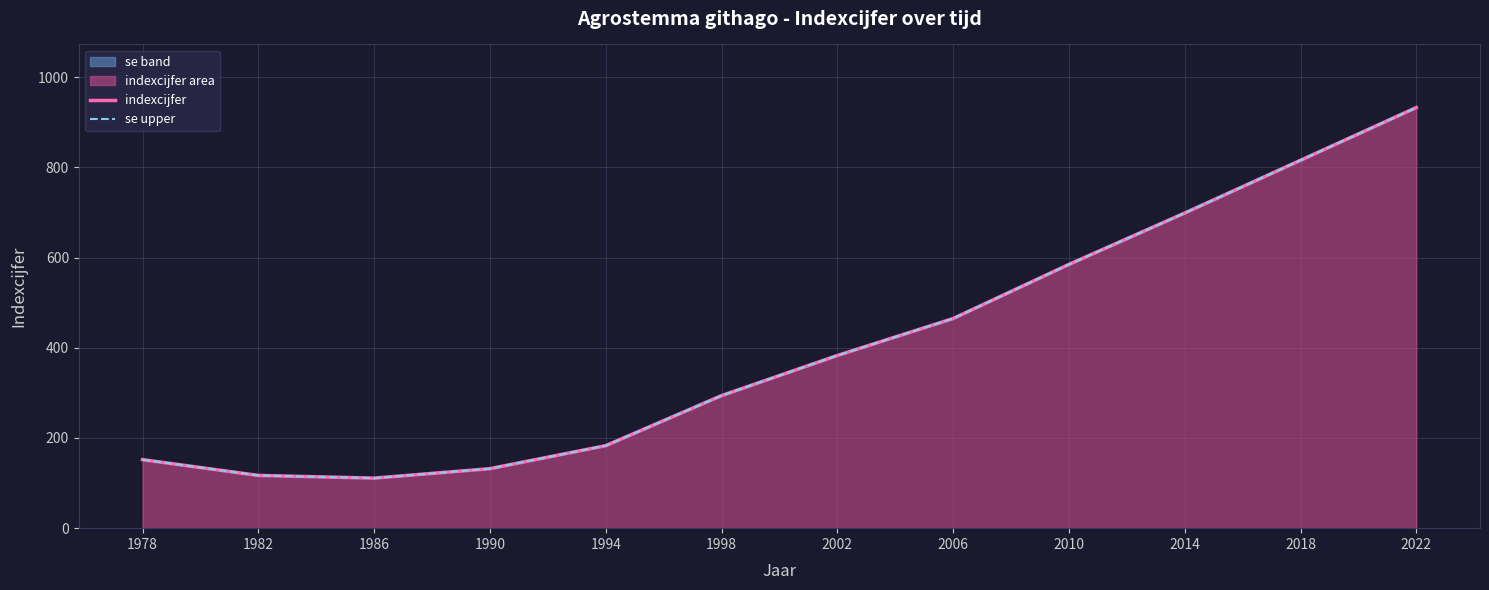

Which category has the highest value across all series?

2022